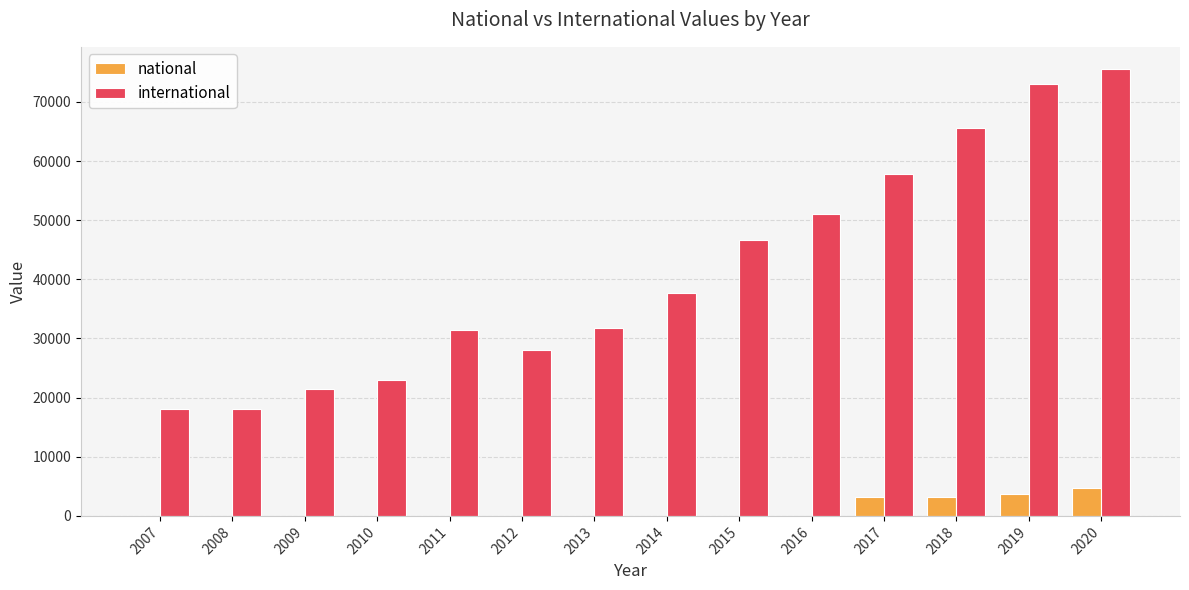

What is the sum of all national values?

14957